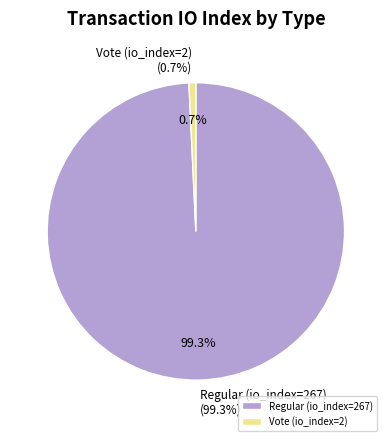

How many segments does this pie chart have?

2